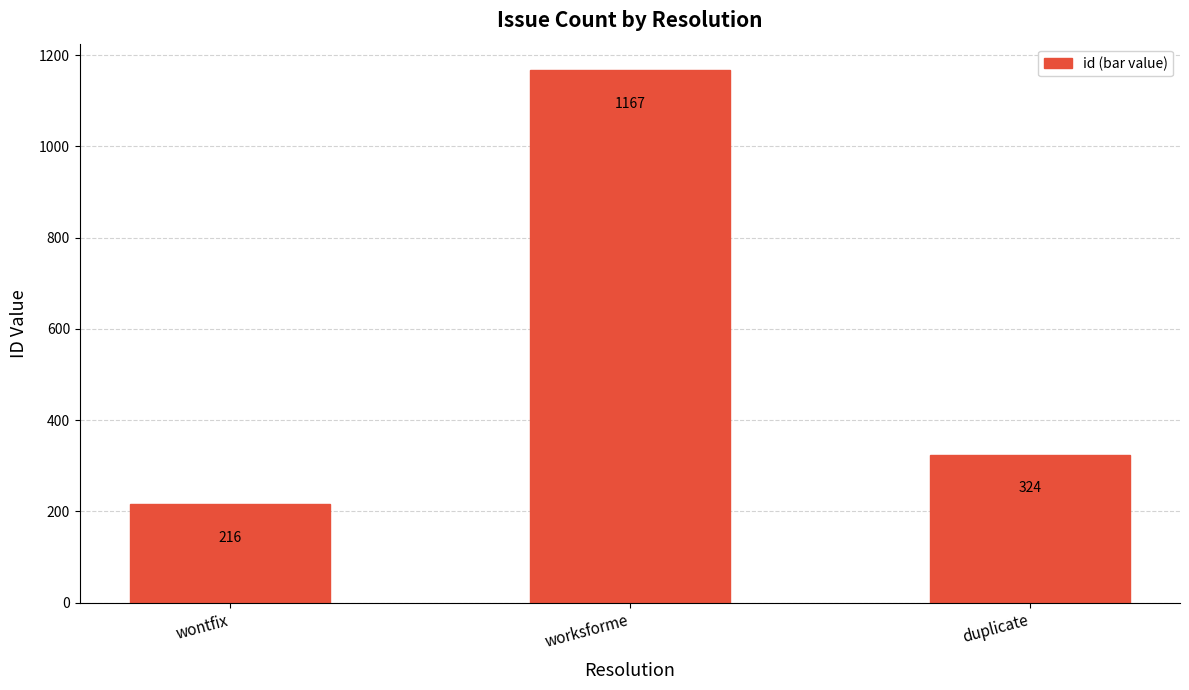

What is the greatest value displayed?

1167